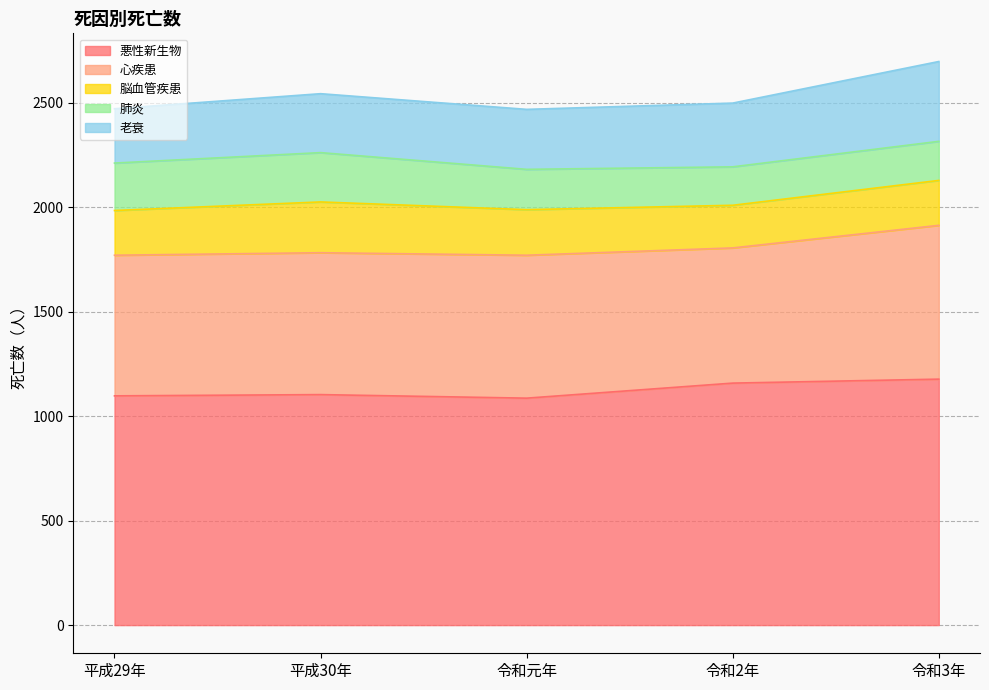

Reading right to left, extract all data points from this chart.

悪性新生物: 令和3年=1177	令和2年=1158	令和元年=1086	平成30年=1103	平成29年=1097
心疾患: 令和3年=736	令和2年=647	令和元年=684	平成30年=679	平成29年=673
脳血管疾患: 令和3年=215	令和2年=204	令和元年=218	平成30年=243	平成29年=214
肺炎: 令和3年=187	令和2年=184	令和元年=193	平成30年=236	平成29年=227
老衰: 令和3年=382	令和2年=305	令和元年=287	平成30年=282	平成29年=260